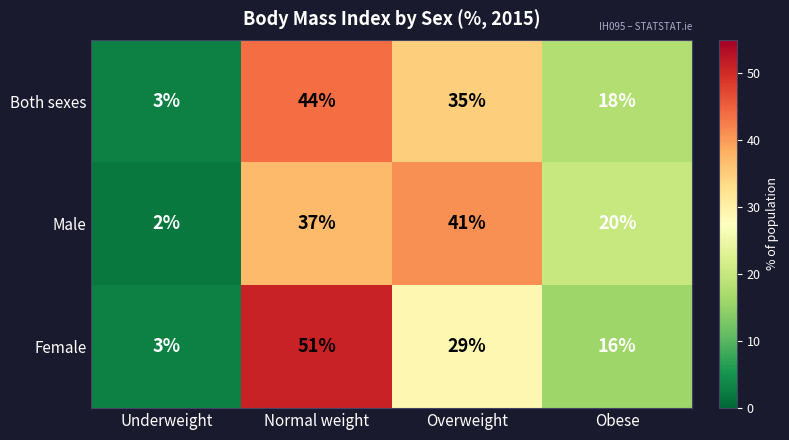

What is the difference between the highest and lowest values at Underweight?

1